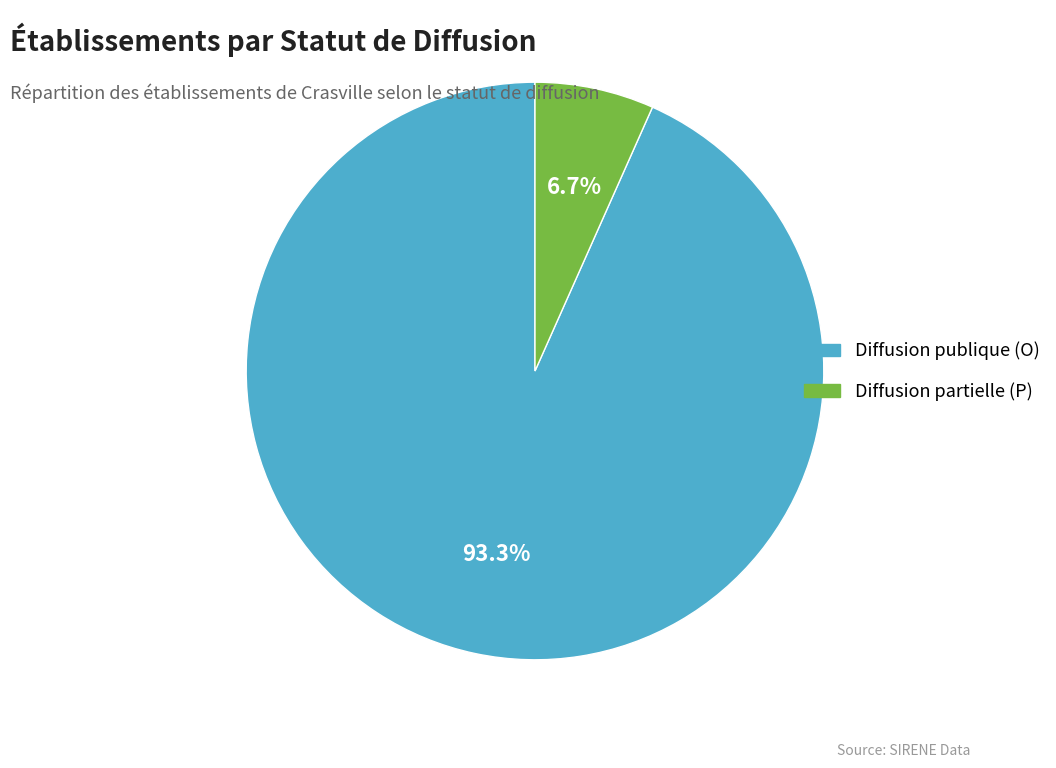

To the nearest percent, what is the average slice percentage?

50%